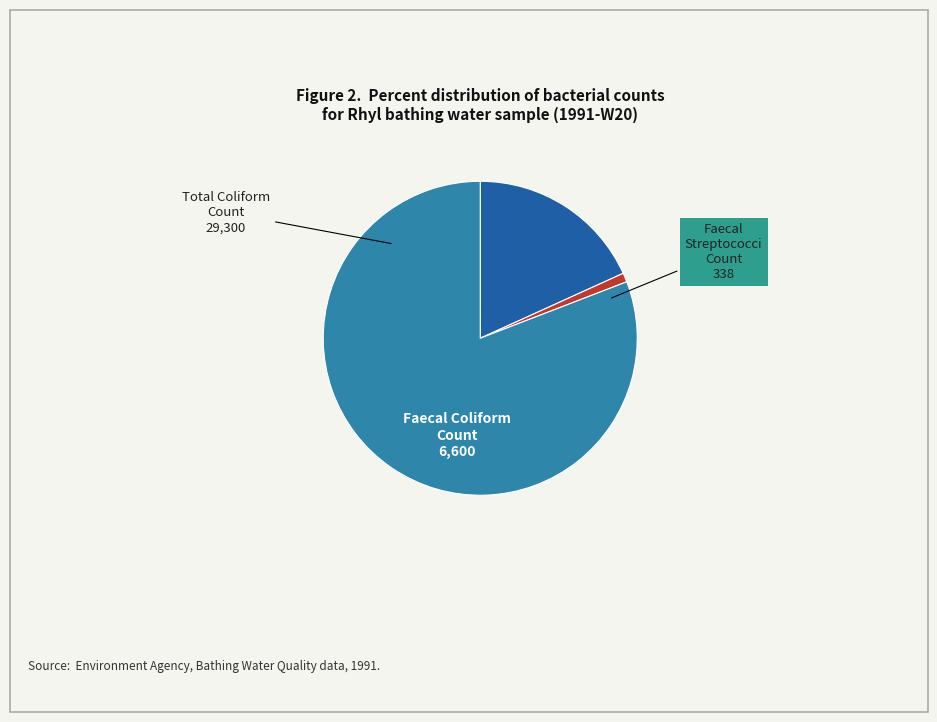

Which category has the biggest portion of the pie?

Total Coliform Count